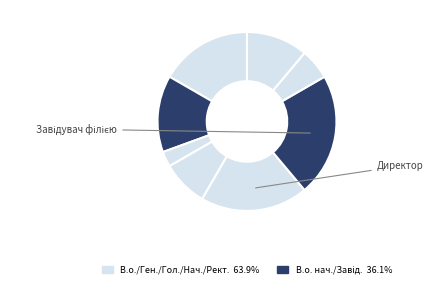

How many segments does this pie chart have?

8